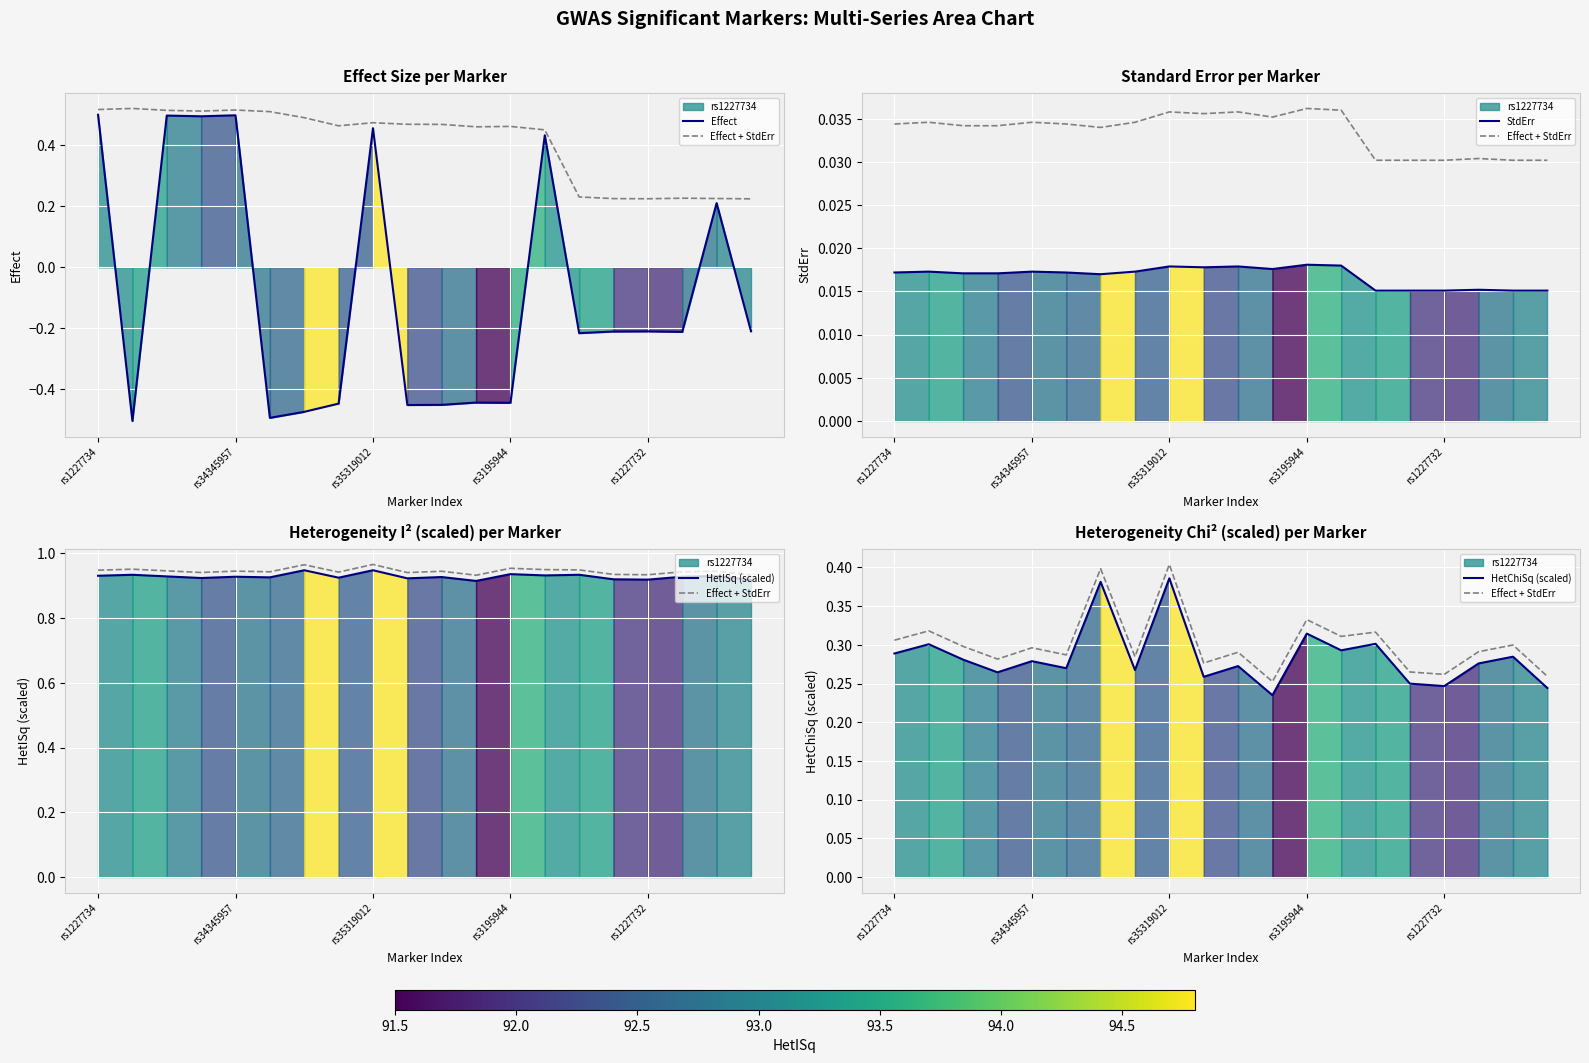

Which series has the widest spread of values?

Effect